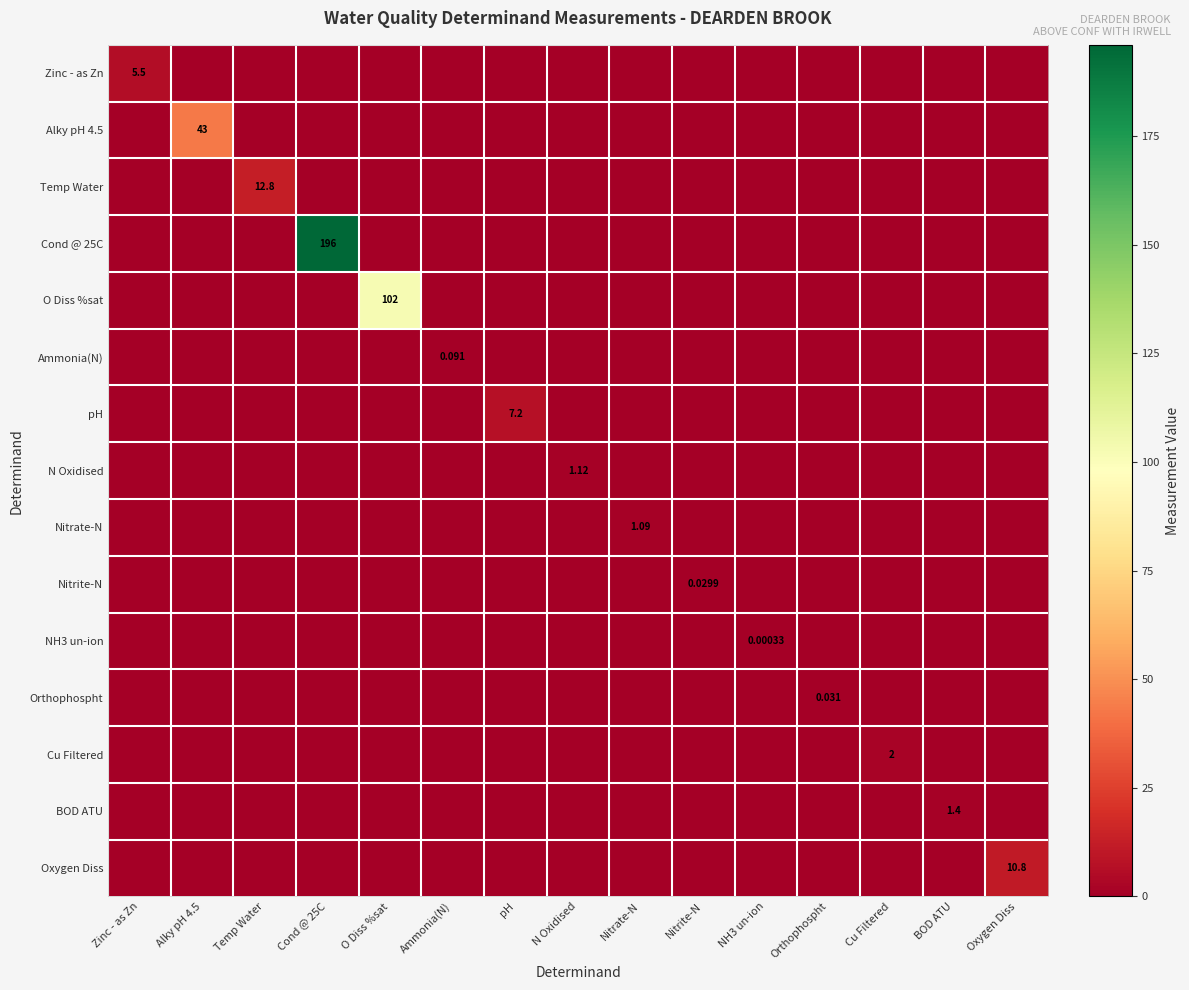

How many positive values does the Nitrite-N series have?

1